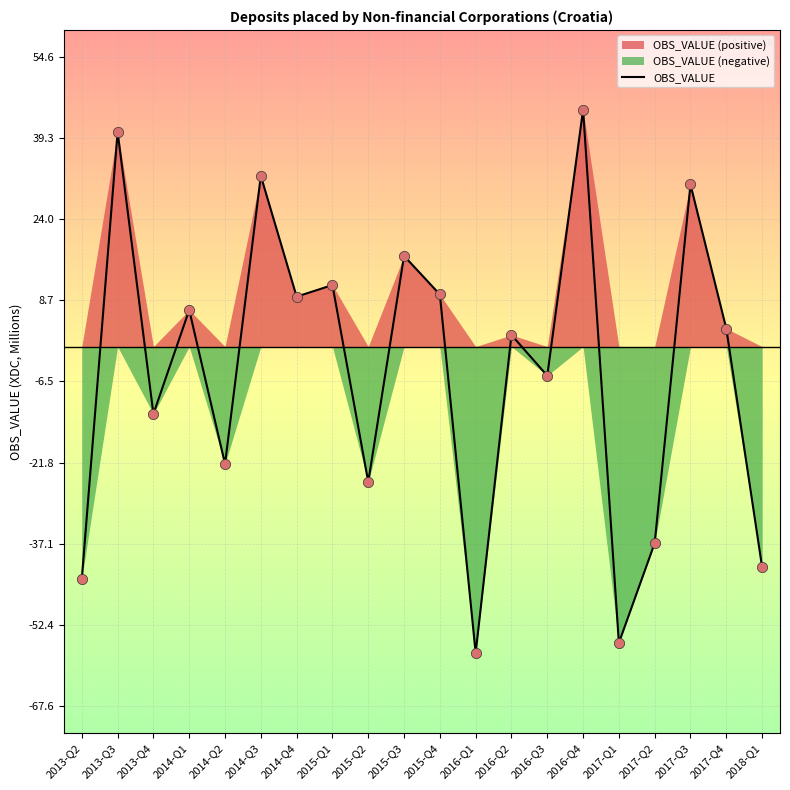

What is the change in value from 2014-Q3 to 2017-Q4?

-28.7